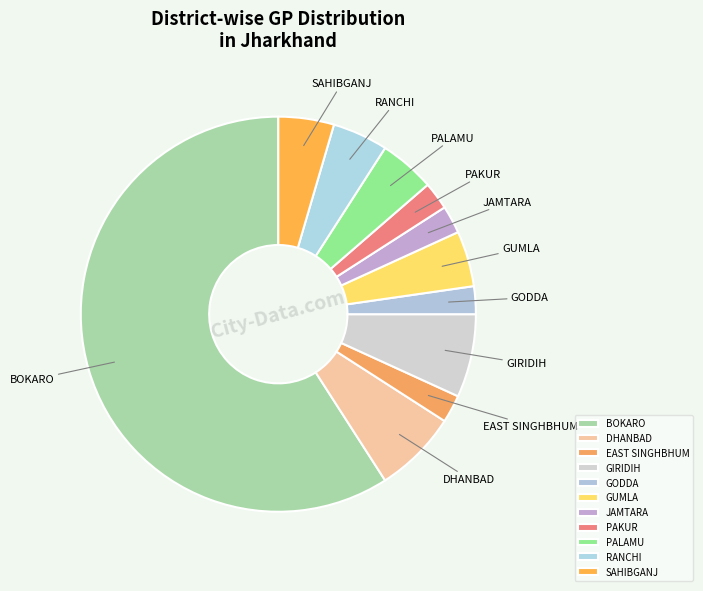

Is the sum of GIRIDIH and PALAMU greater than half?

No